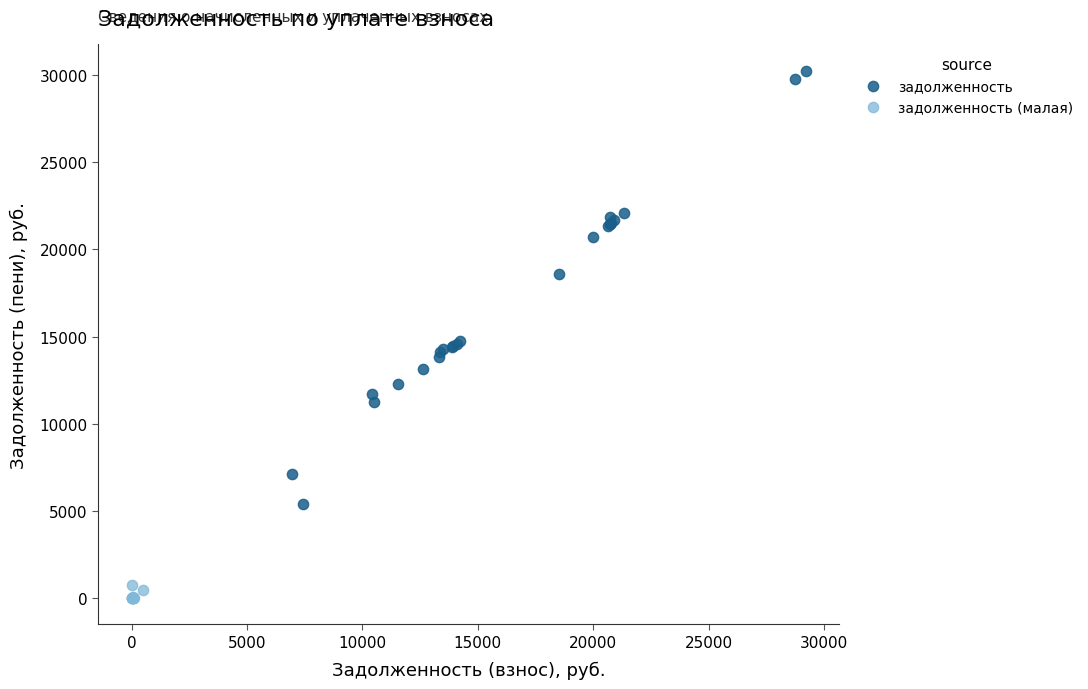

Which series reaches the minimum Y coordinate?

задолженность (малая)